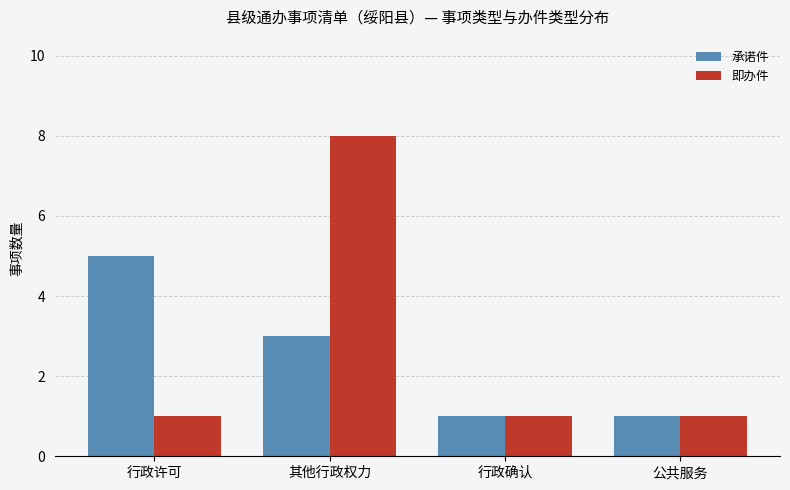

The 即办件 series shows 1 at 行政确认. True or false?

True